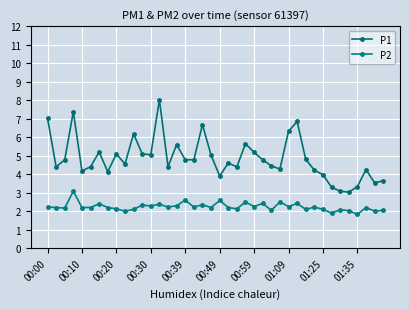

How many distinct data groups are displayed?

2